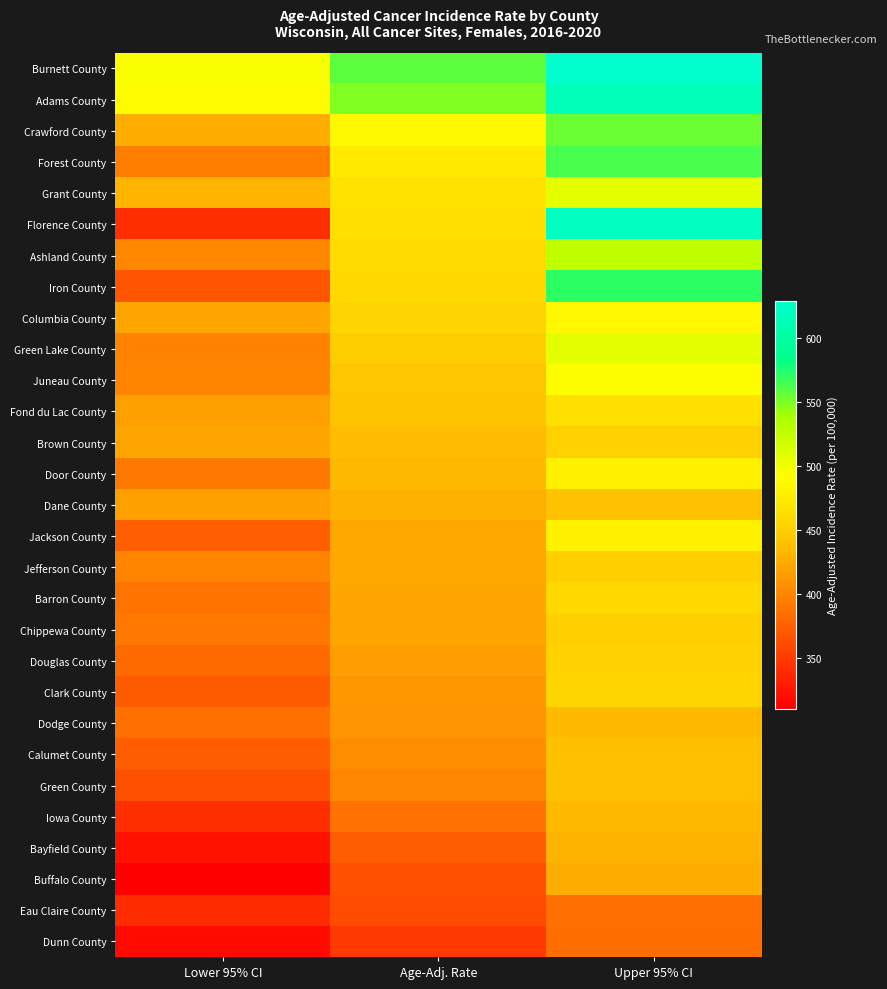

What is the spread (max minus min) of values at Upper 95% CI?

244.0